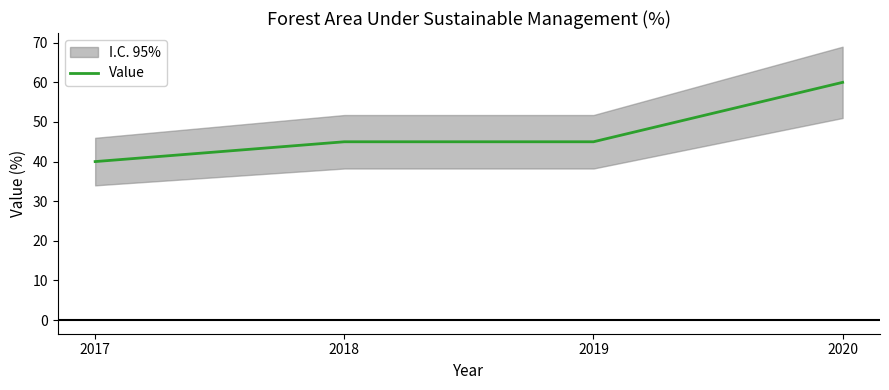

What is the difference between the maximum and minimum values?

20